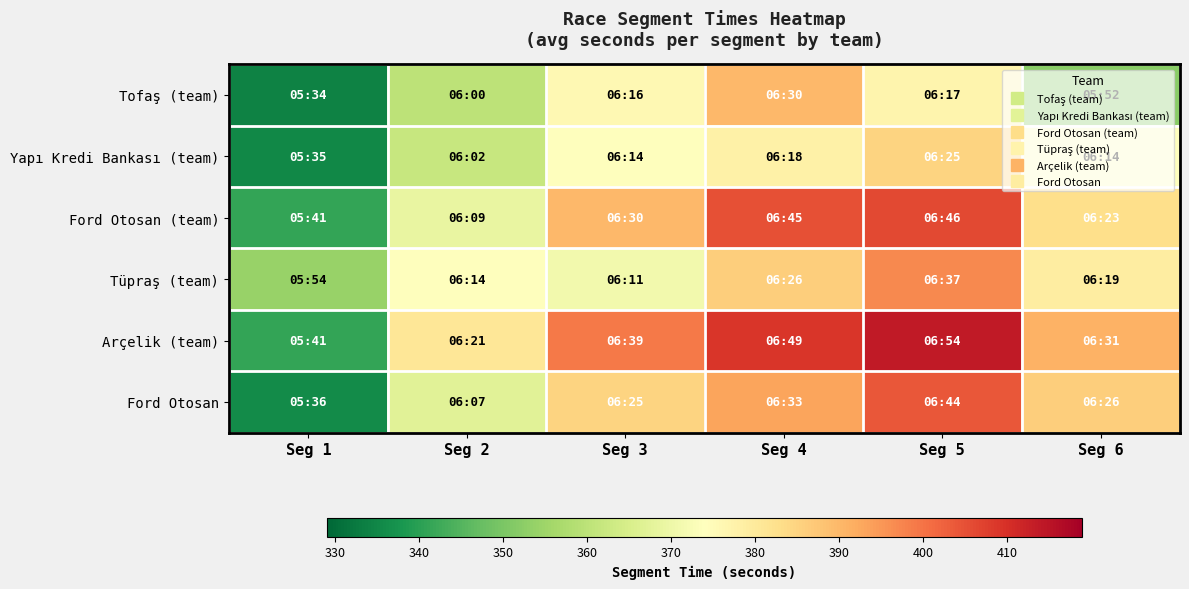

At Seg 3, list the series in order from smallest to largest.

Tüpraş (team), Yapı Kredi Bankası (team), Tofaş (team), Ford Otosan, Ford Otosan (team), Arçelik (team)